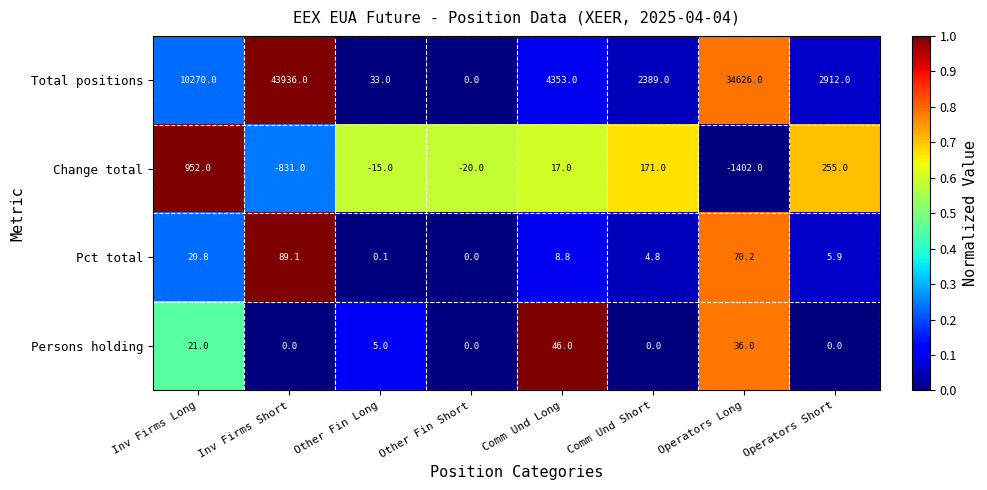

Count the number of categories in the chart.

8